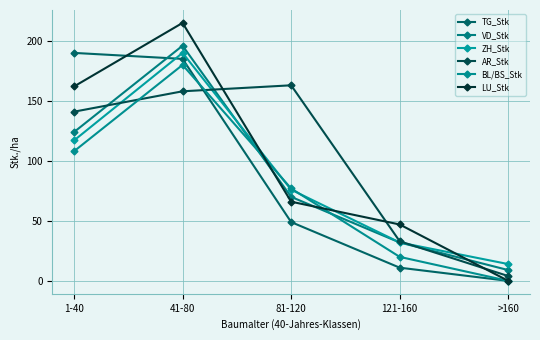

What is the average value of the BL/BS_Stk series?

77